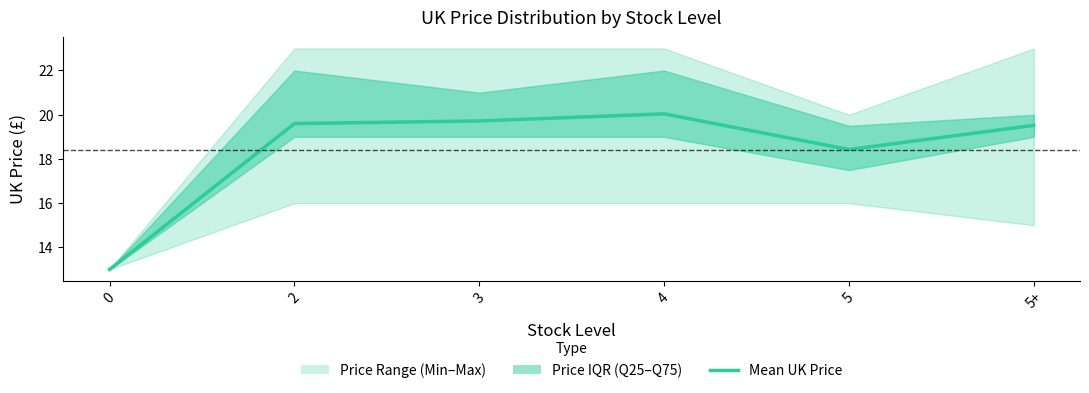

What position from the right is 2?

5